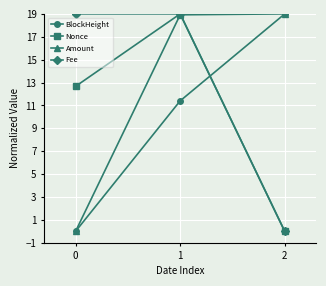

Between 0 and 1, which series saw the biggest shift?

Amount